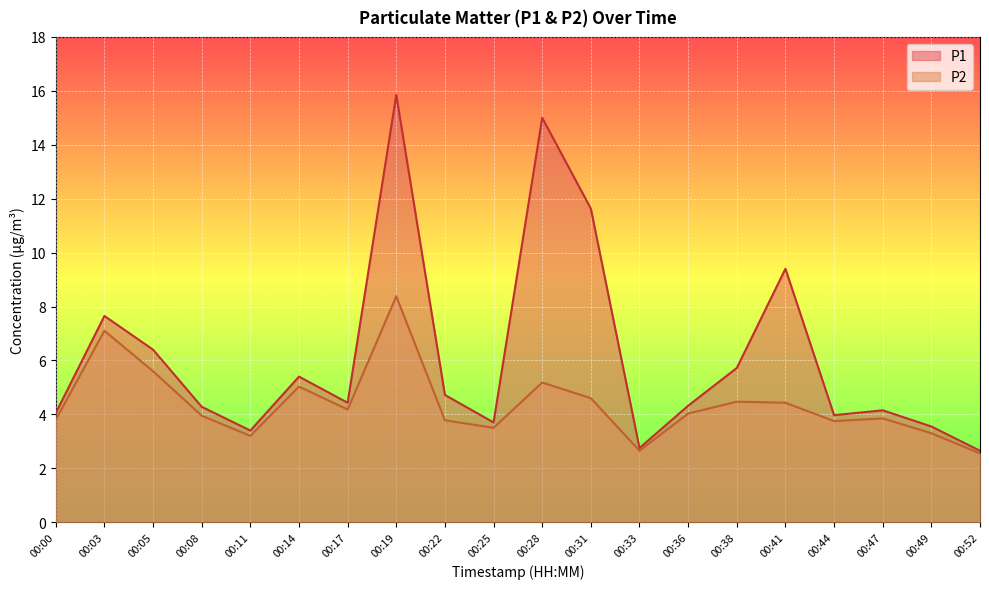

What is the total value across all series at 00:38?

10.2